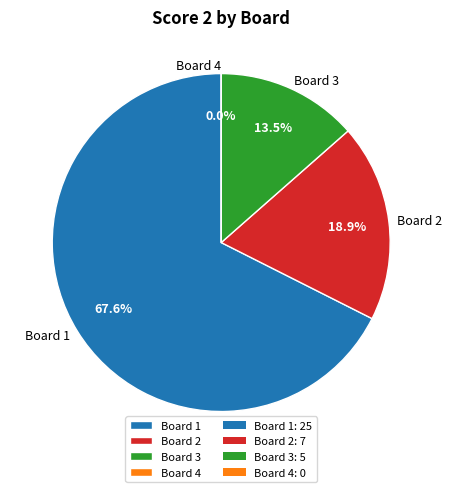

Which slice is the largest?

Board 1